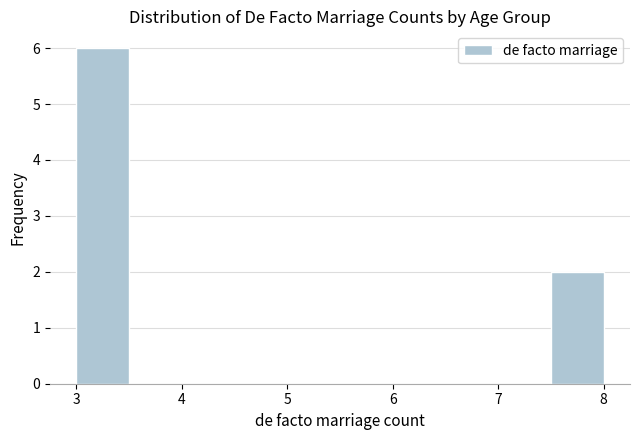

Reading left to right, transcribe this chart: for each bar, give the range it covers on the x-axis and its height. The values are not printed on the chart, so give them approximately, as read against the axis.

3.0 to 3.5: 6
3.5 to 4.0: 0
4.0 to 4.5: 0
4.5 to 5.0: 0
5.0 to 5.5: 0
5.5 to 6.0: 0
6.0 to 6.5: 0
6.5 to 7.0: 0
7.0 to 7.5: 0
7.5 to 8.0: 2